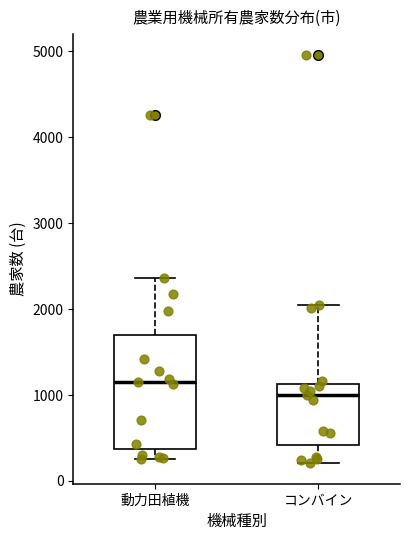

Comparing the boxes themselves (not the whiskers), which one is the tallest?

動力田植機